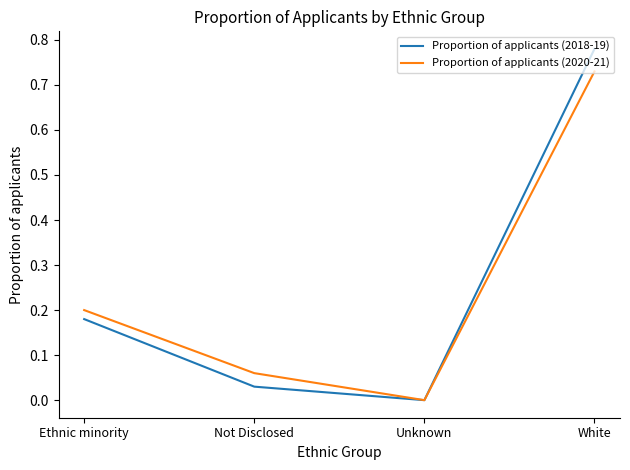

At which category is the sum across all series the highest?

White